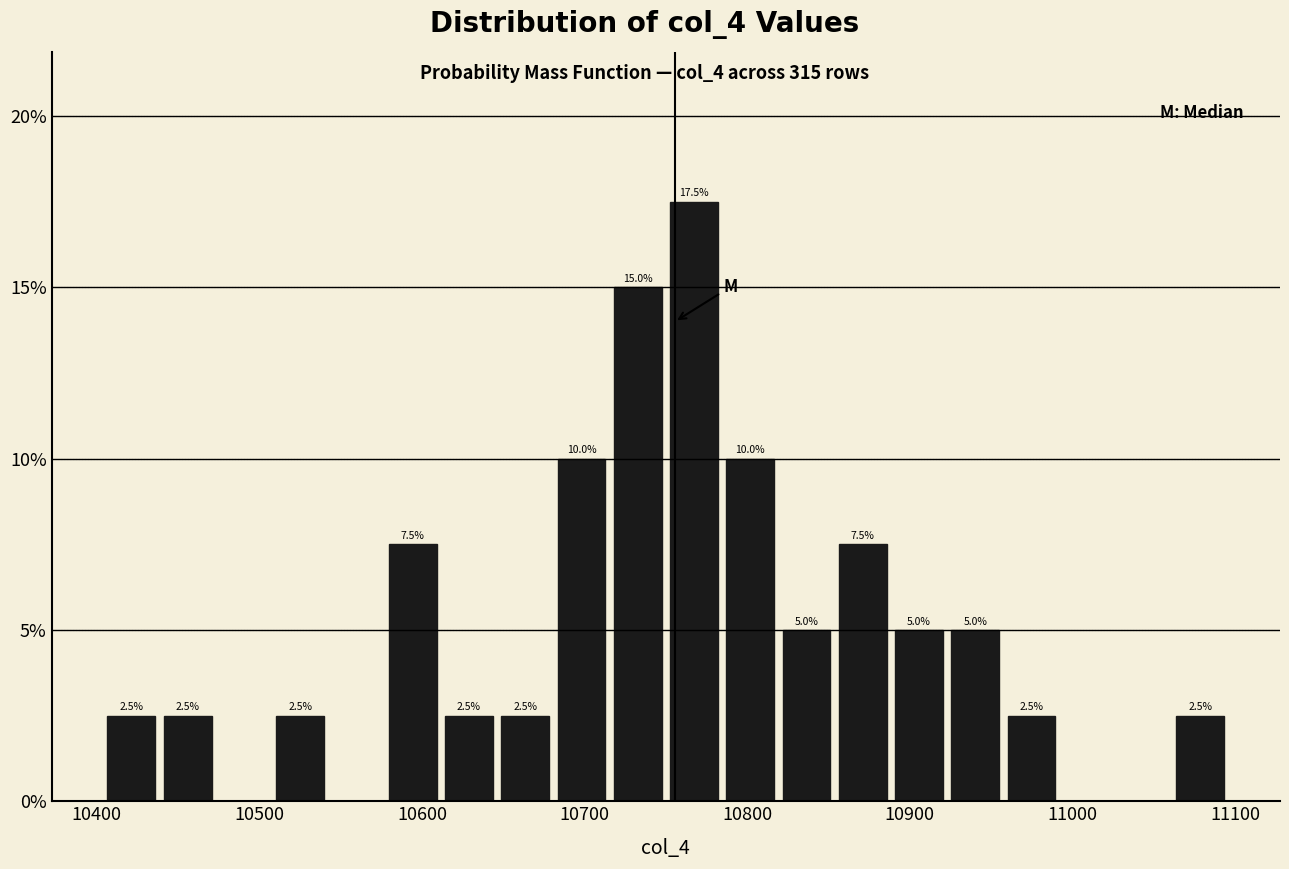

Around what value on the x-axis is the tallest bar? Give the approximate position of its centre, as read against the axis.

10770